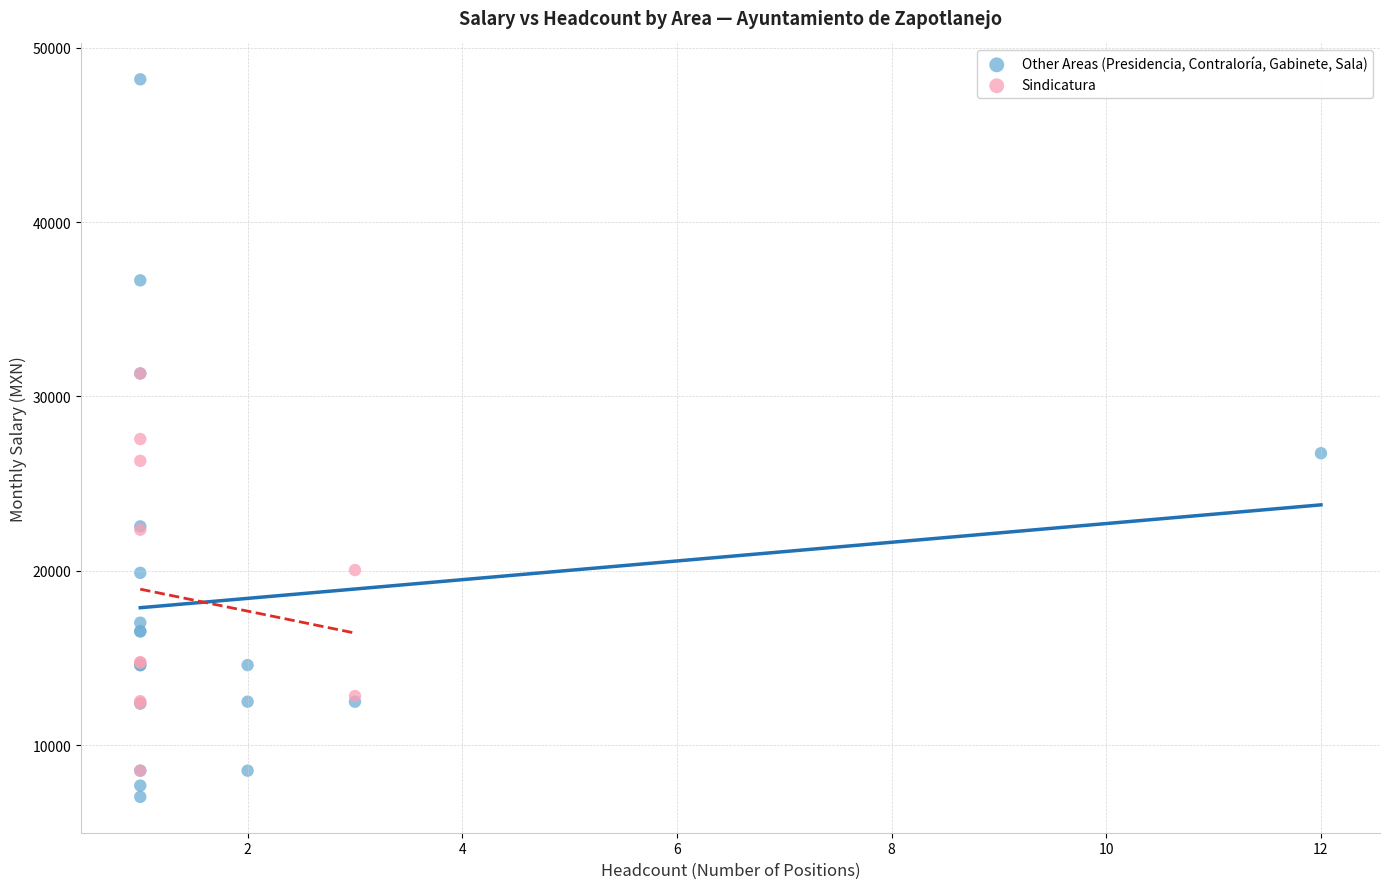

Which series reaches the maximum Y coordinate?

Other Areas (Presidencia, Contraloría, Gabinete, Sala)